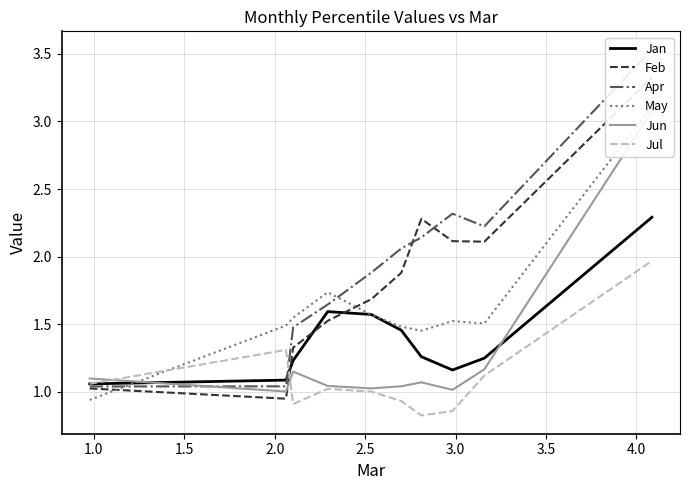

What is the highest value of the Jan series?

2.3